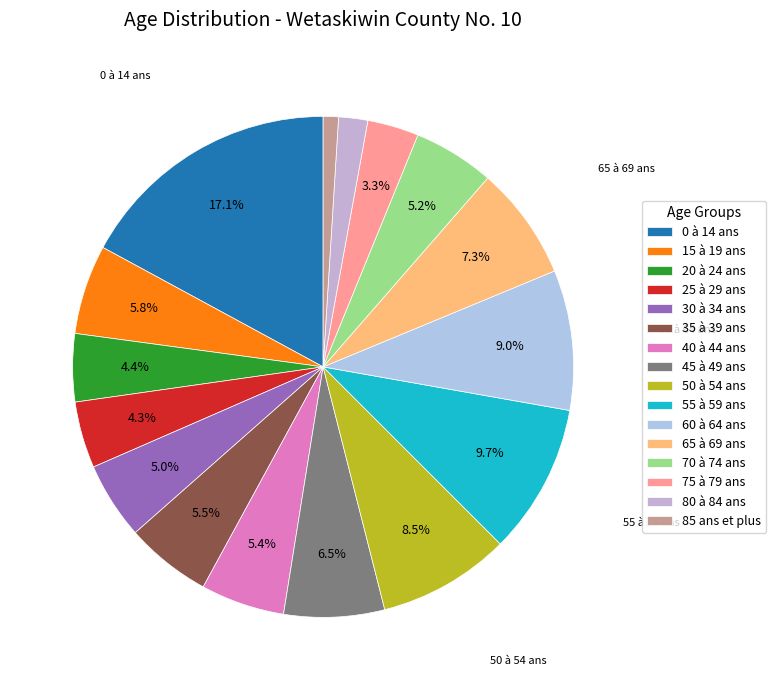

To the nearest percent, what is the difference between the 45 à 49 ans and 30 à 34 ans slice percentages?

2%